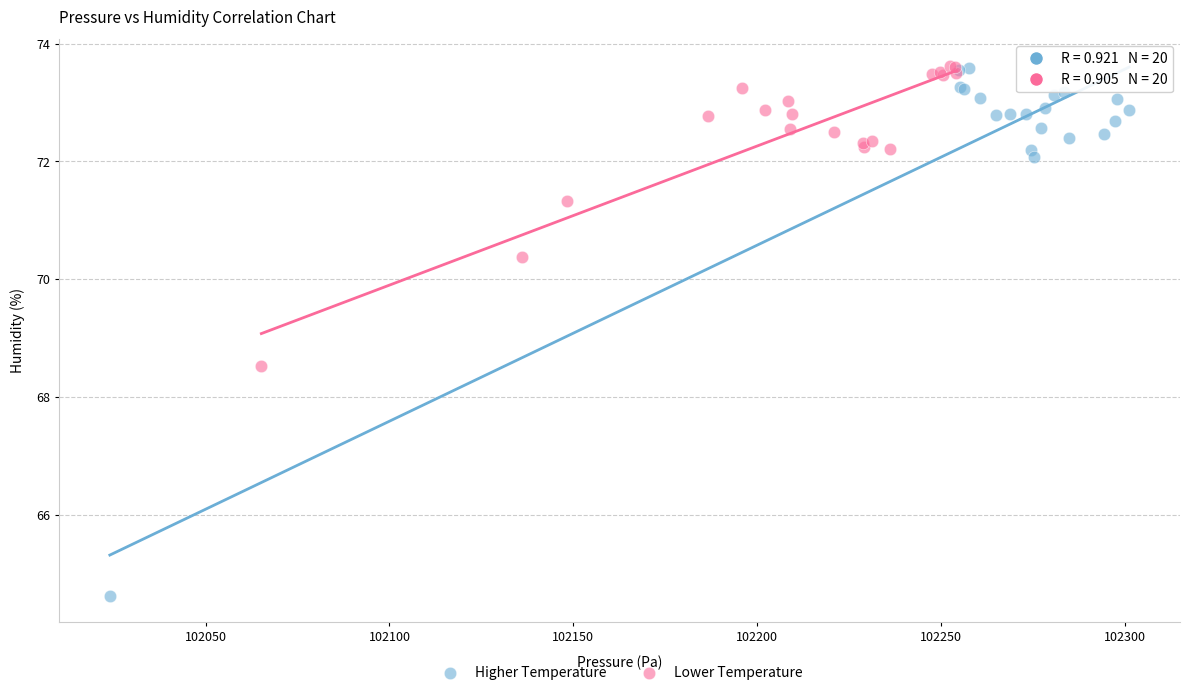

What are all the series names shown in the legend?

Higher Temperature, Lower Temperature